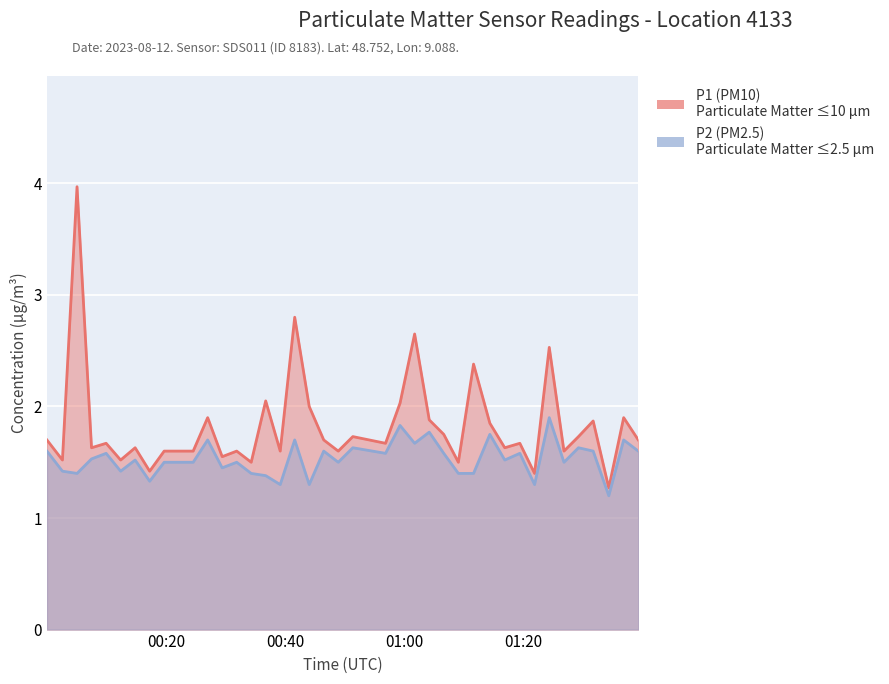

Does the chart display data point markers on the line(s)?

No